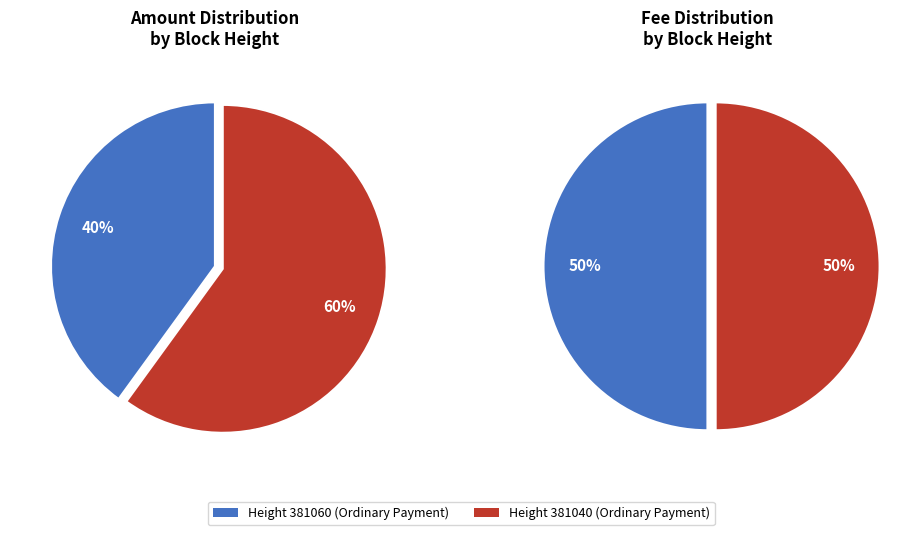

To the nearest percent, what portion does Ordinary Payment (381040) represent?

60%